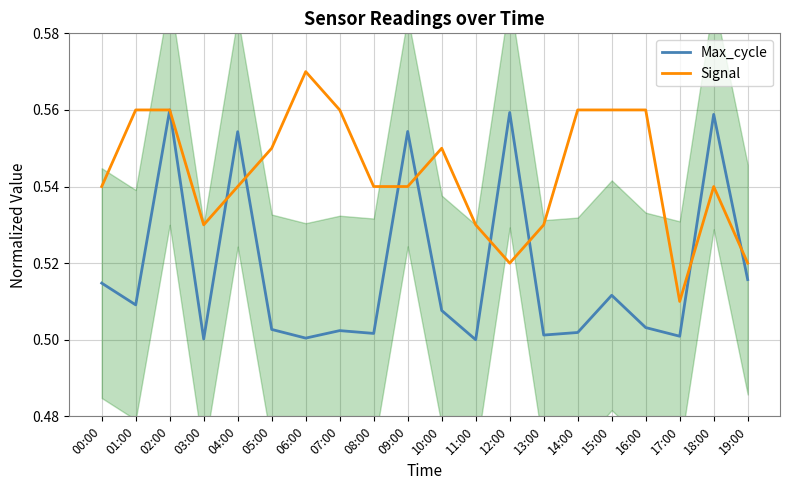

The Max_cycle series shows 0.6 at 09:00. True or false?

True